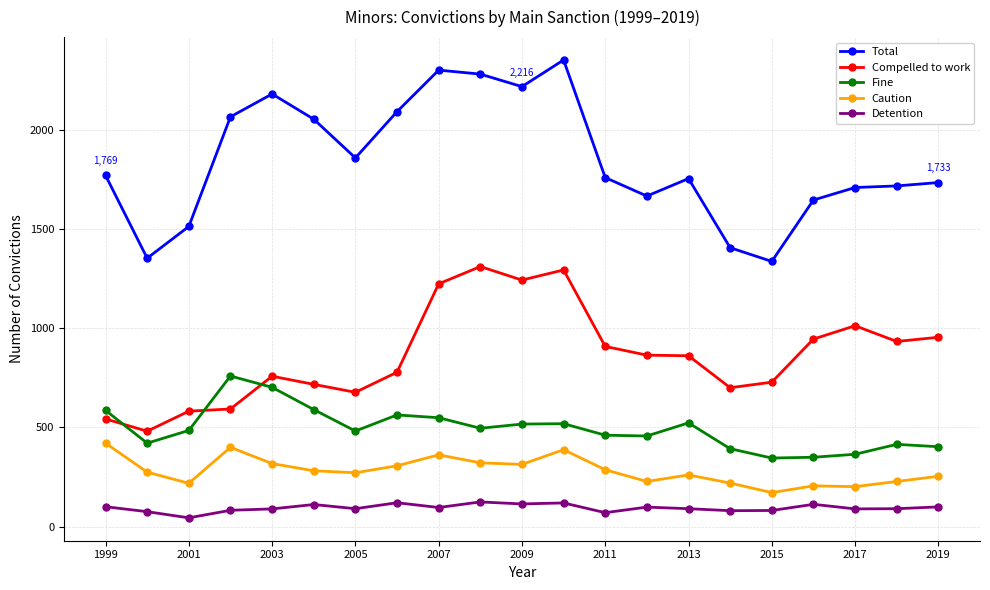

In Caution, how many points are higher than both neighbors (excluding endpoints)?

5